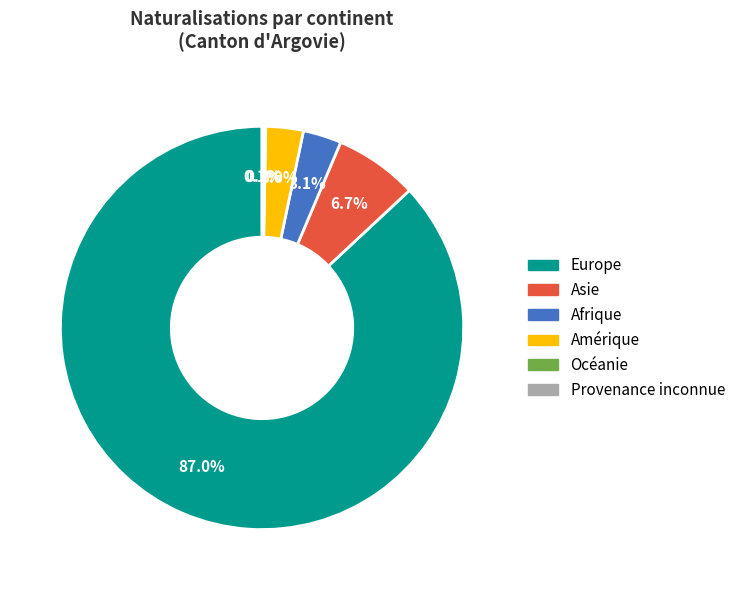

What is the largest slice in the pie chart?

Europe